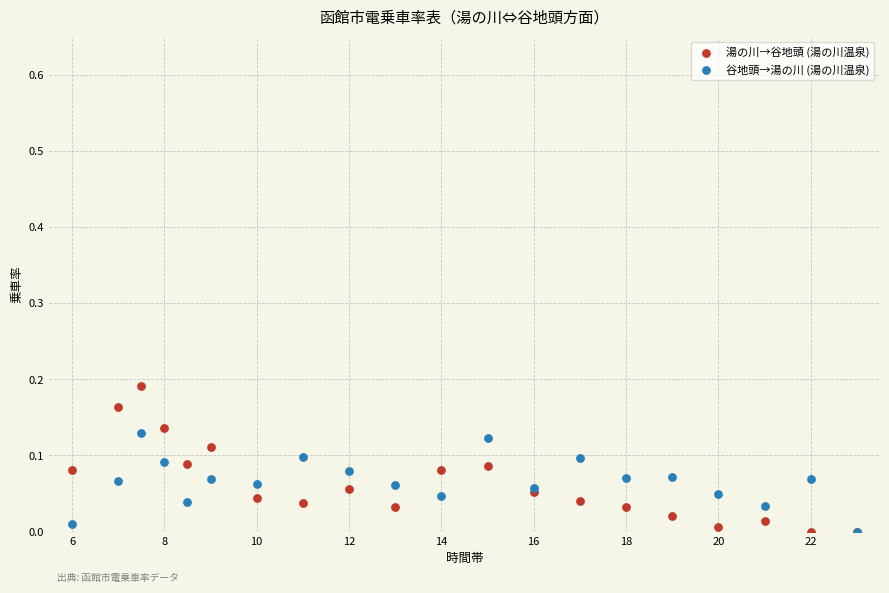

What are all the series names shown in the legend?

湯の川→谷地頭 (湯の川温泉), 谷地頭→湯の川 (湯の川温泉)